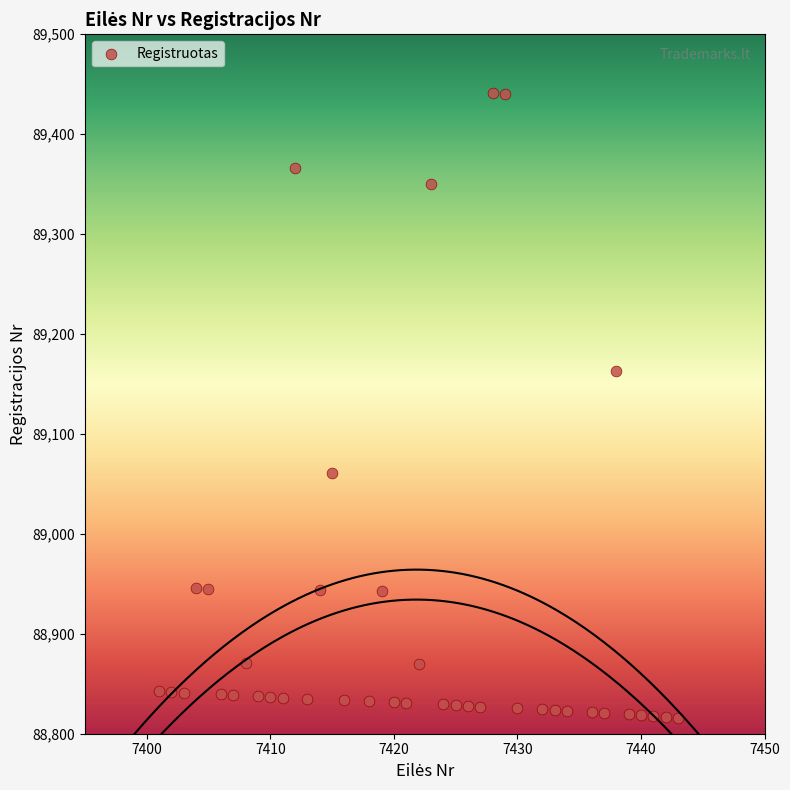

What Y value in the scatter plot is closest to 89128?

89163